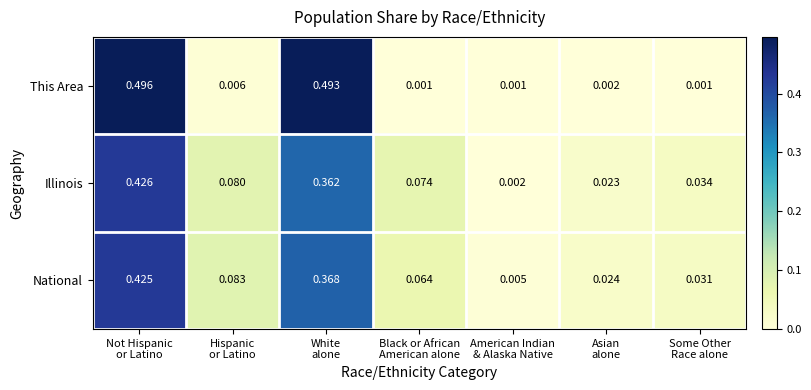

Which series has the largest total across all categories?

Illinois